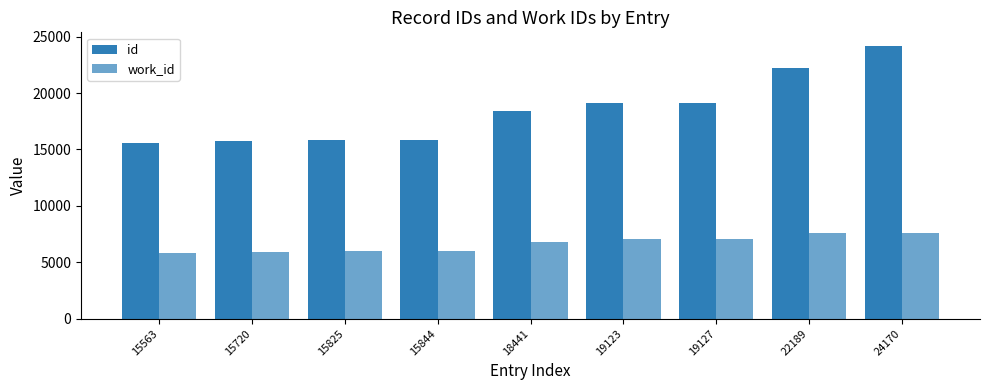

Where does the work_id series first go above 6833?

19123